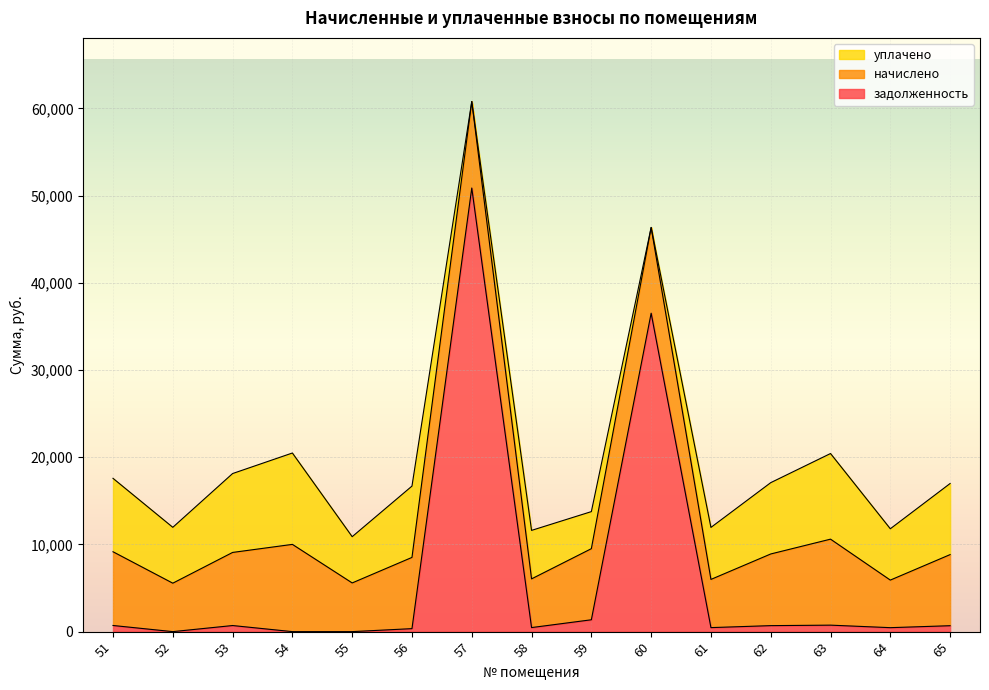

What is the minimum value for начислено?

5453.8